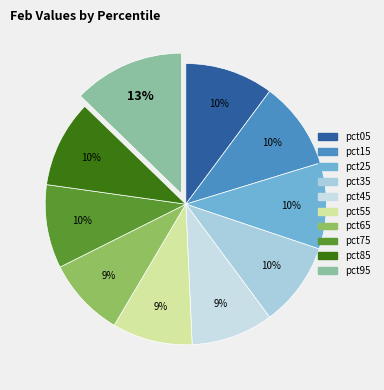

Count the number of slices in the pie.

10